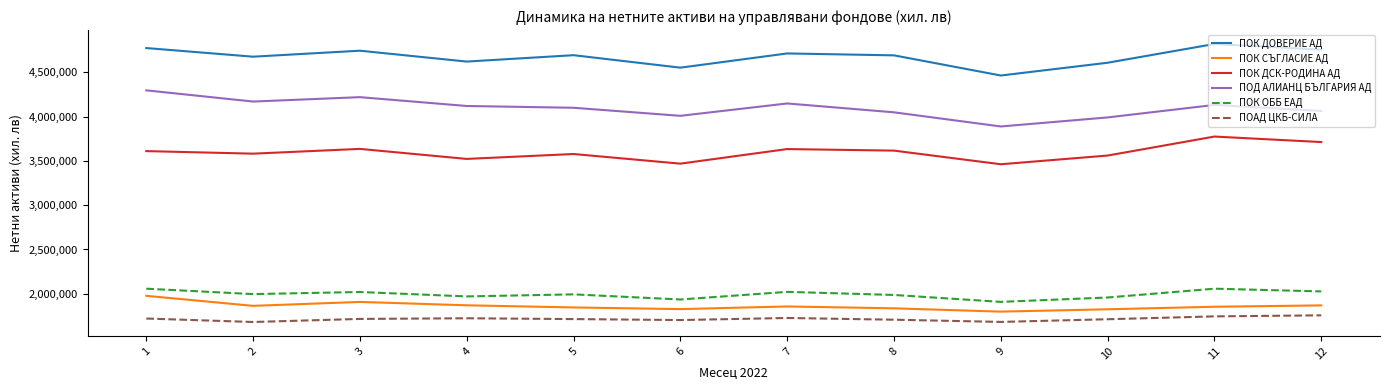

At 2, list the series in order from largest to smallest.

ПОК ДОВЕРИЕ АД, ПОД АЛИАНЦ БЪЛГАРИЯ АД, ПОК ДСК-РОДИНА АД, ПОК ОББ ЕАД, ПОК СЪГЛАСИЕ АД, ПОАД ЦКБ-СИЛА